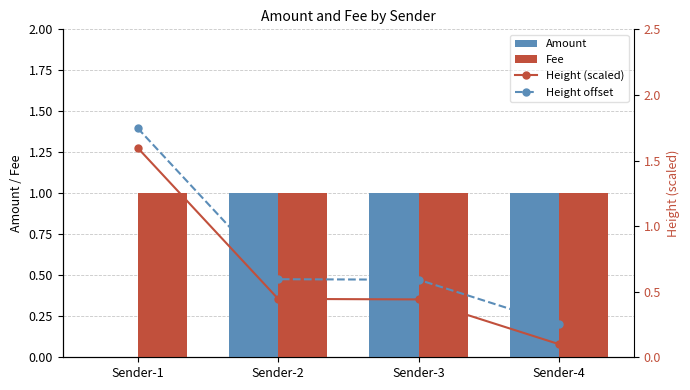

What are all the series names shown in the legend?

Amount, Fee, Height (scaled), Height offset